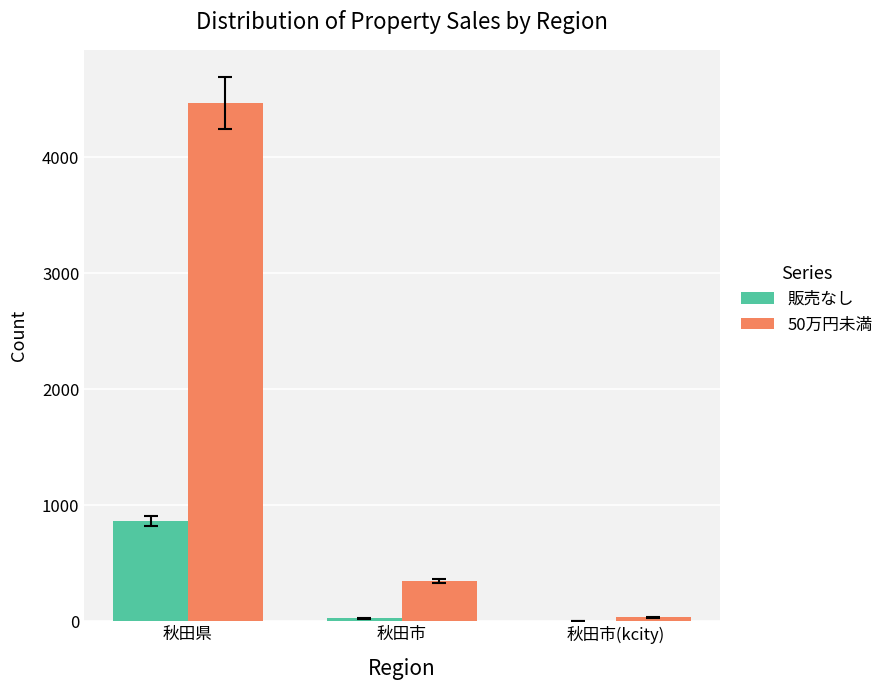

How many groups of bars are there?

3